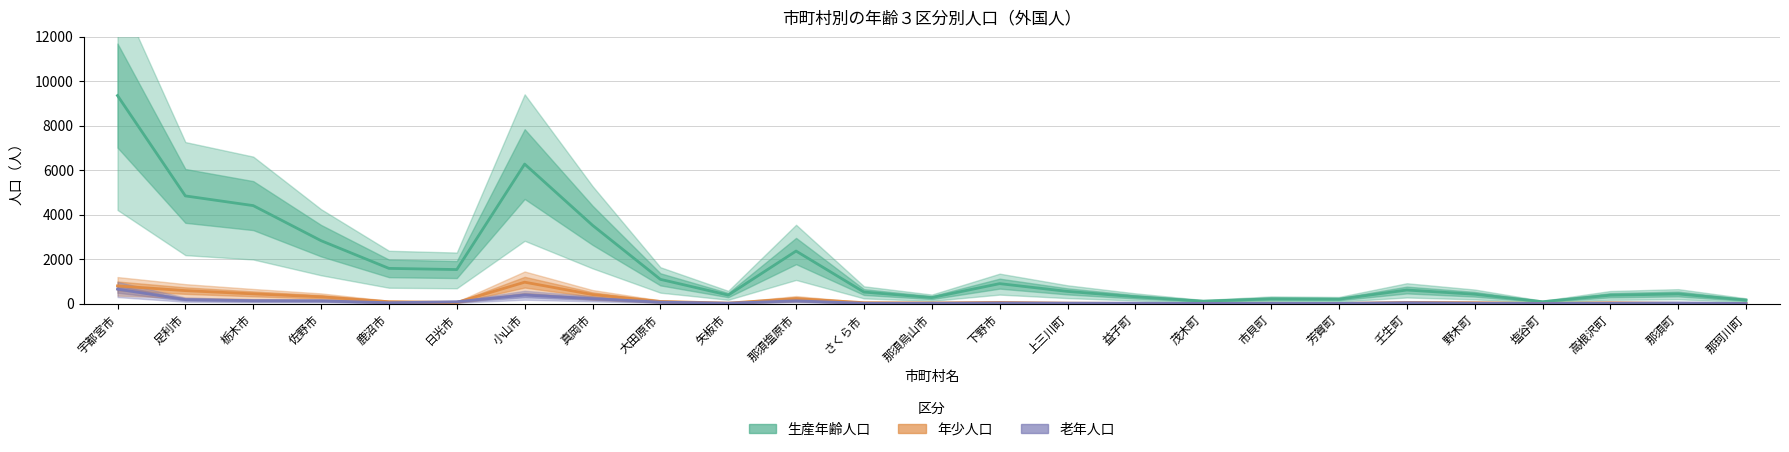

What is the difference between the second highest and minimum values in the 老年人口 series?

381